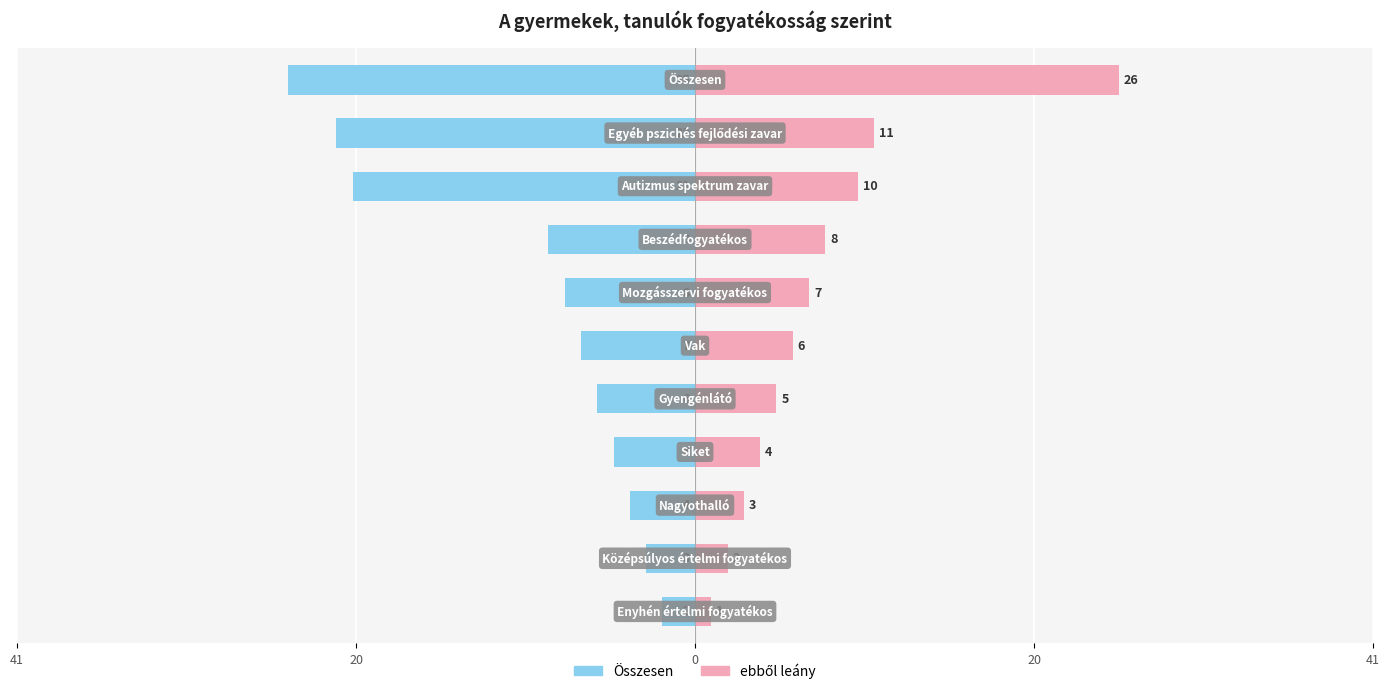

Which series changed the most between 5 and 9?

Összesen